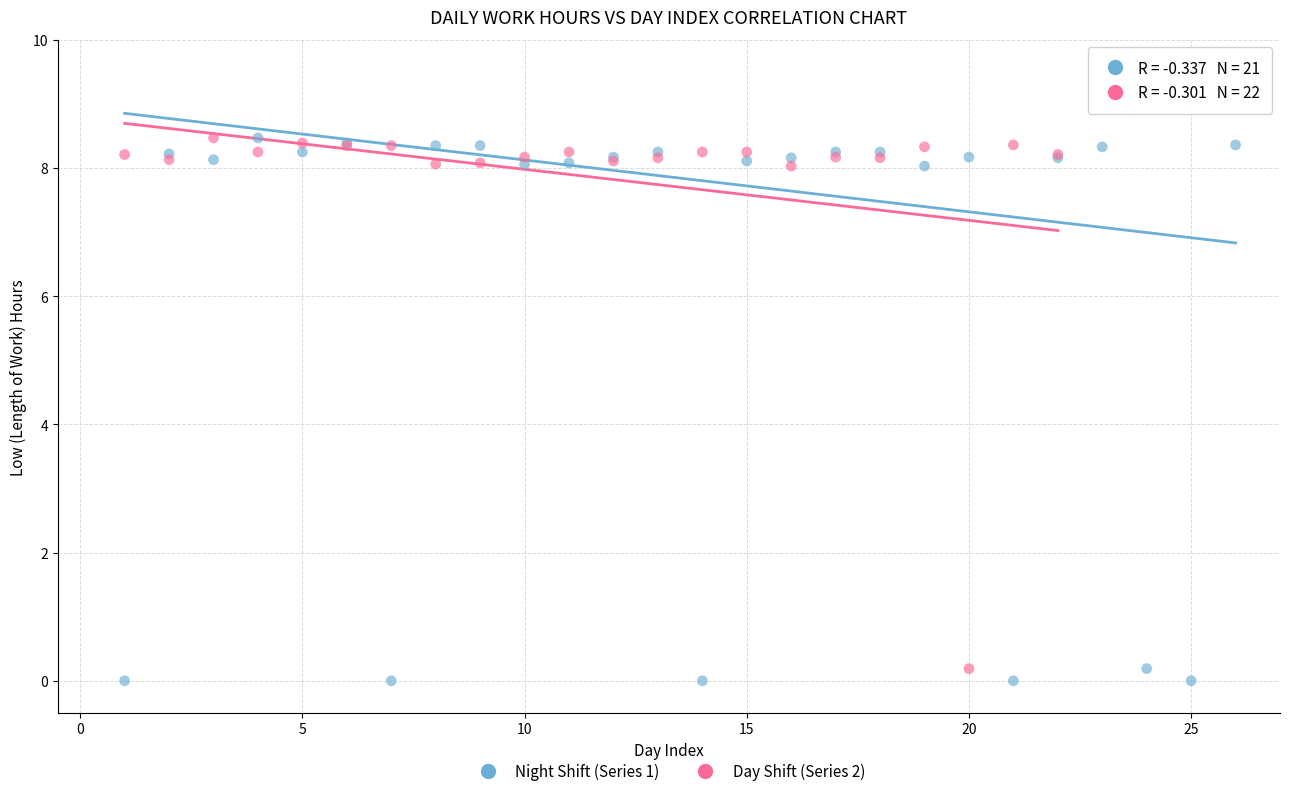

Which series has the widest spread of Y values?

Night Shift (Series 1)